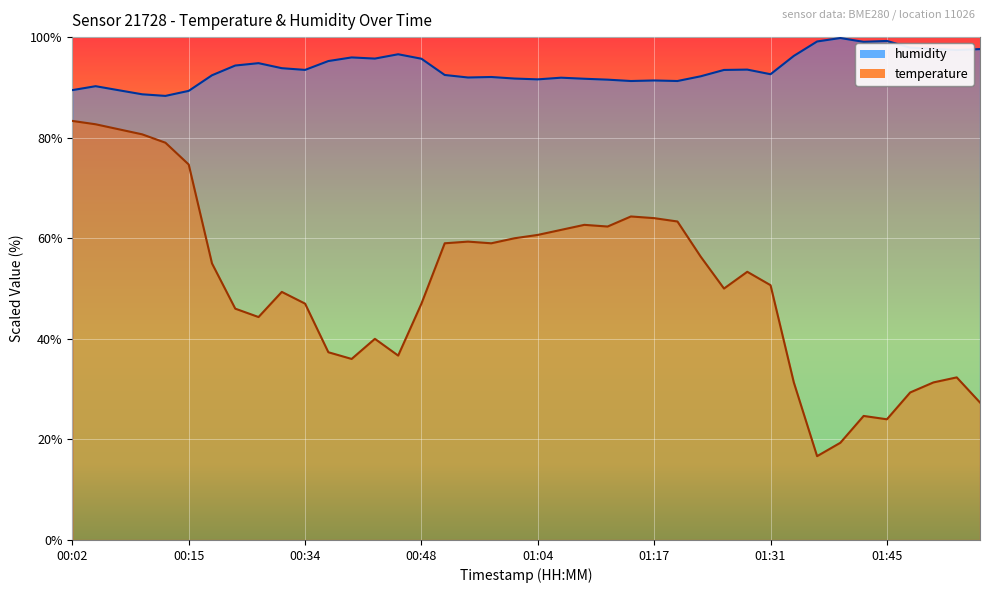

At which label does humidity first exceed 93?

00:26